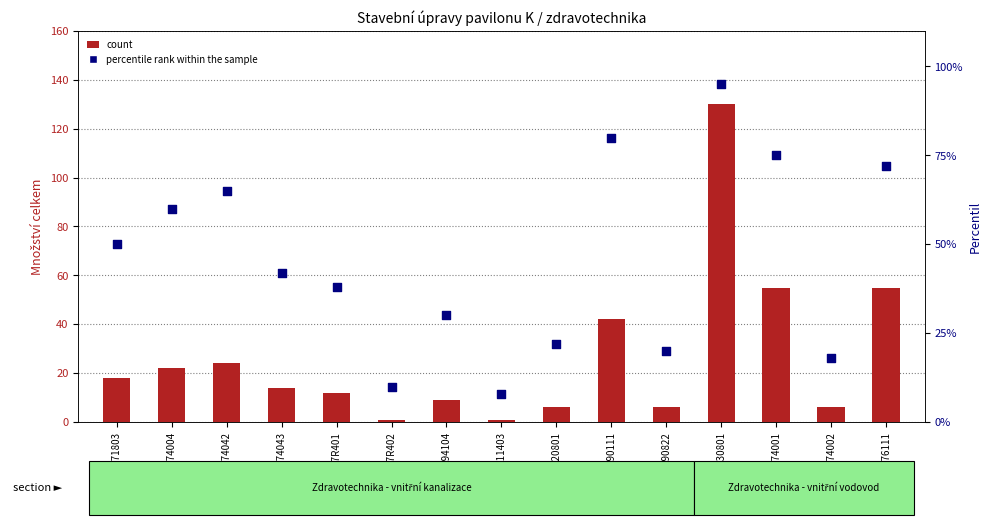

What is the total value across all series at 722130801?

225